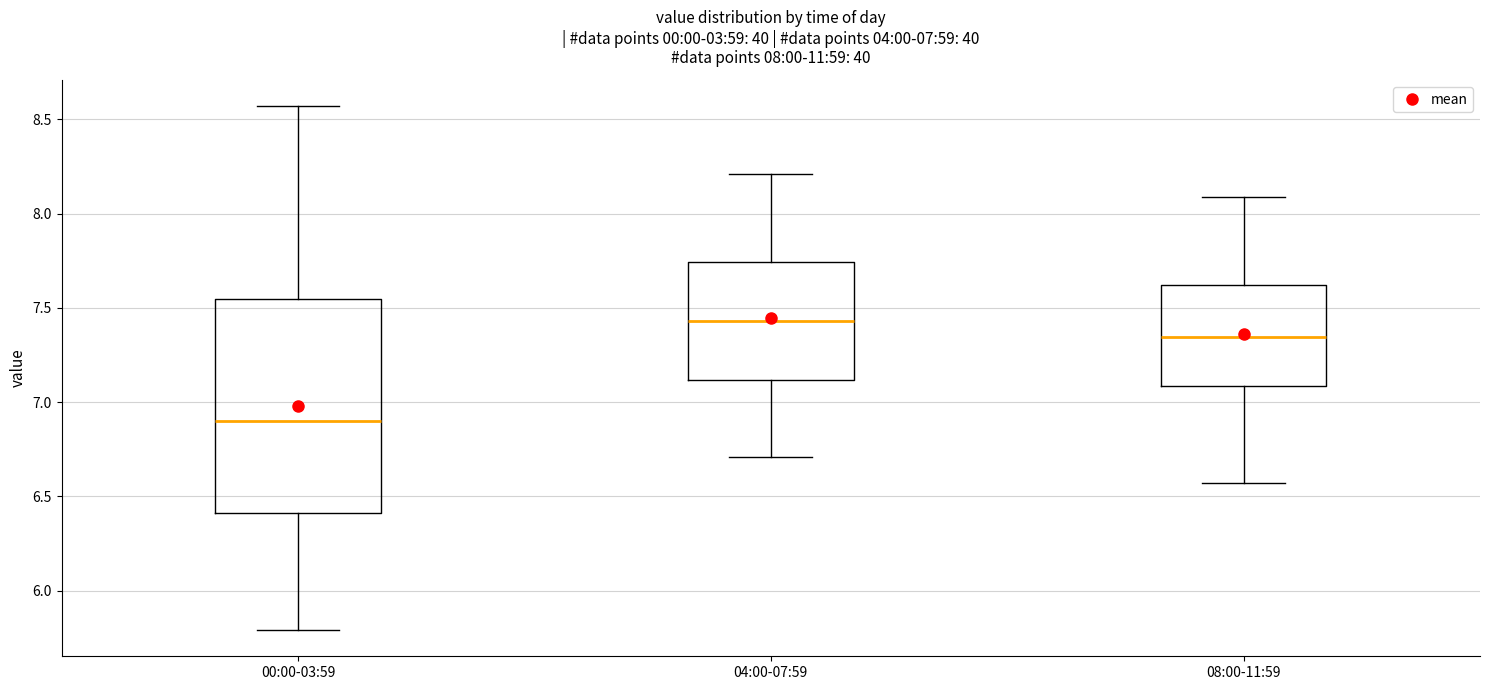

Which box has the lowest median line?

00:00-03:59